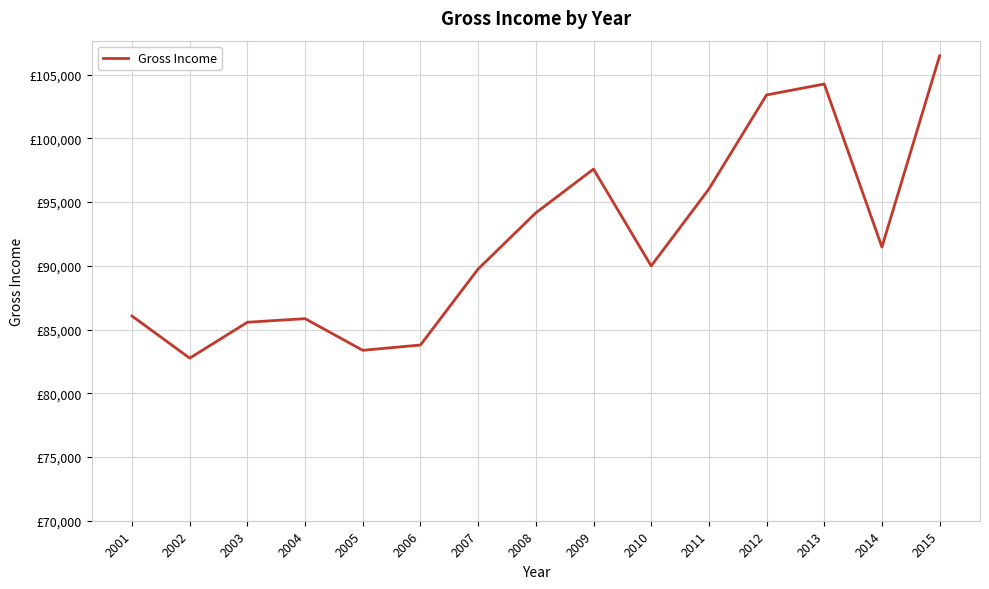

What is the ratio of the value at 2001 to the value at 2007?

1.0